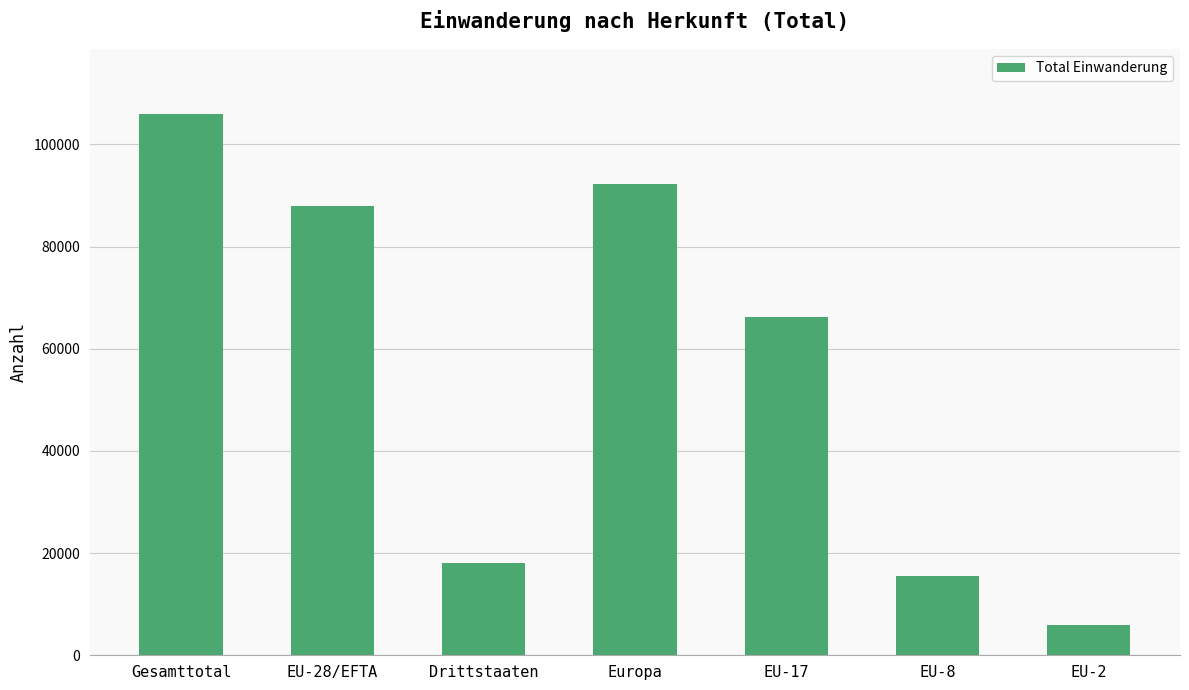

List the labels in order of value, largest first.

Gesamttotal, Europa, EU-28/EFTA, EU-17, Drittstaaten, EU-8, EU-2